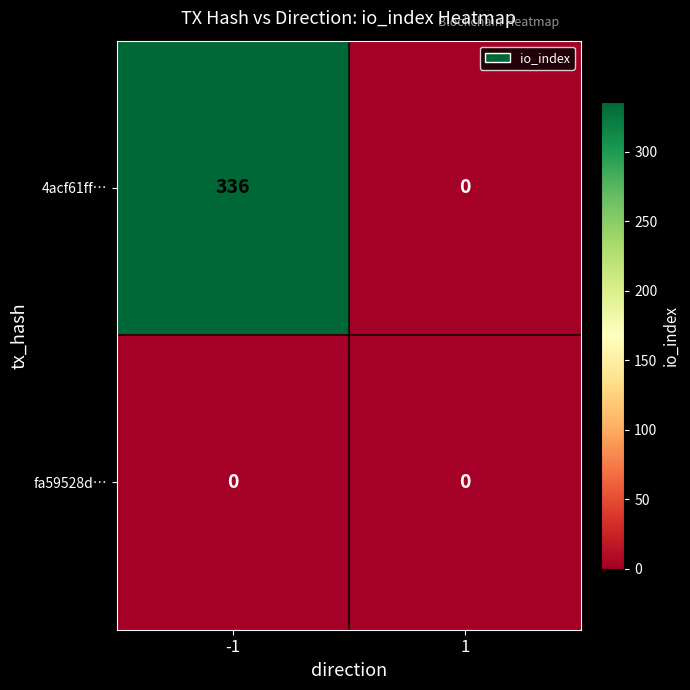

How many data points does each series have?

2